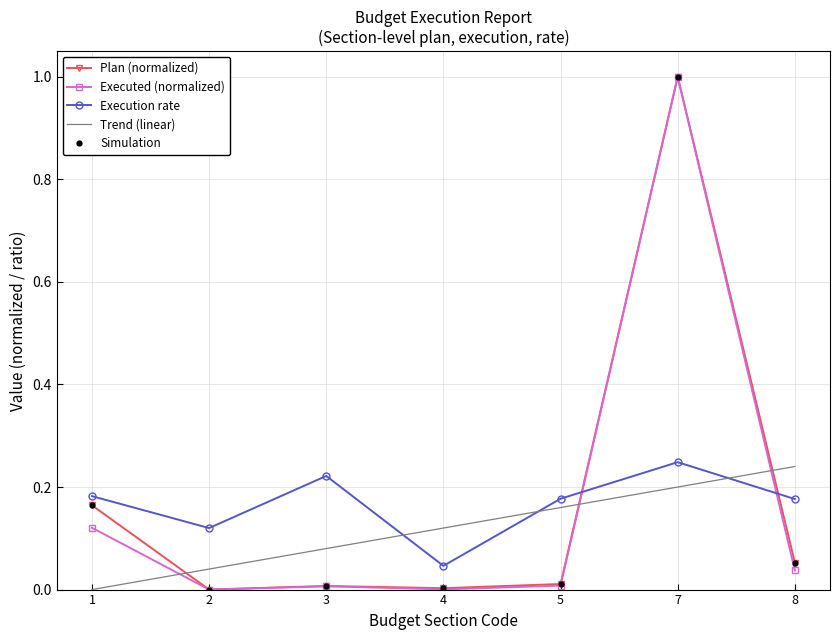

True or false: Simulation has a value of 0.0 at 5.

False